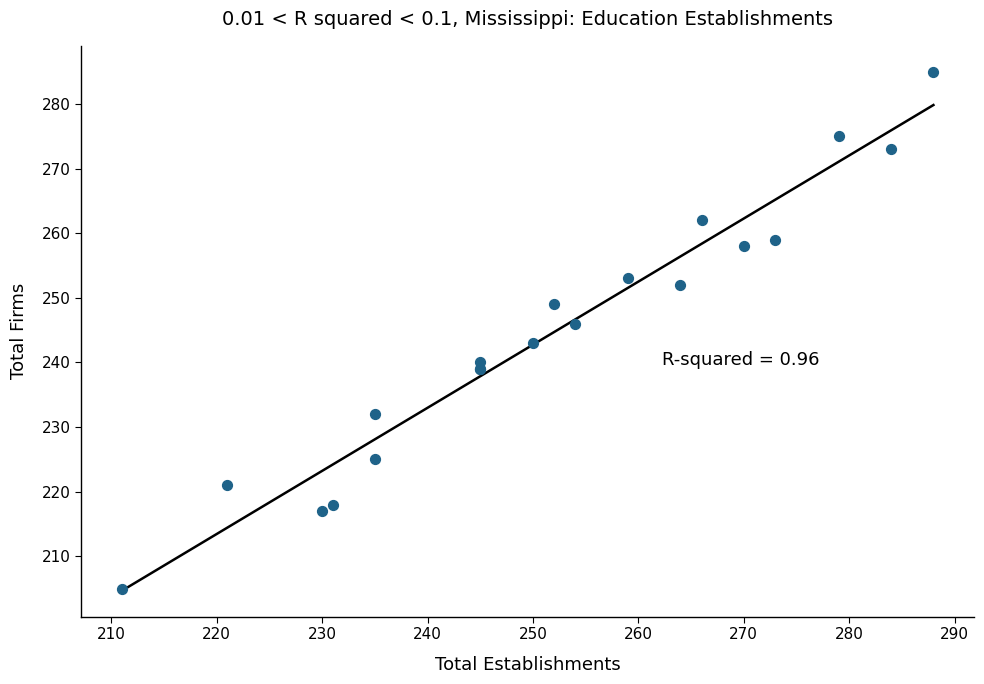

What Y value in the scatter plot is closest to 245?

246